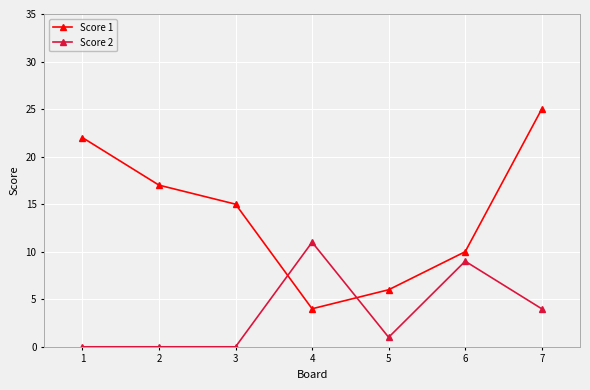

Which series has the widest spread of values?

Score 1